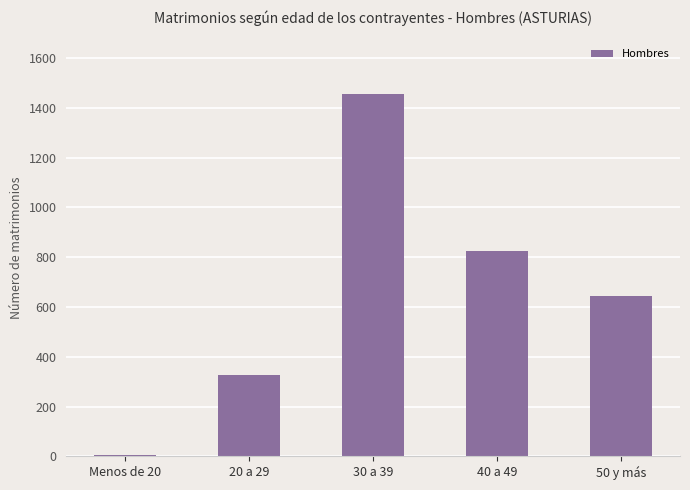

Where is the data nearest to the value 730?

50 y más